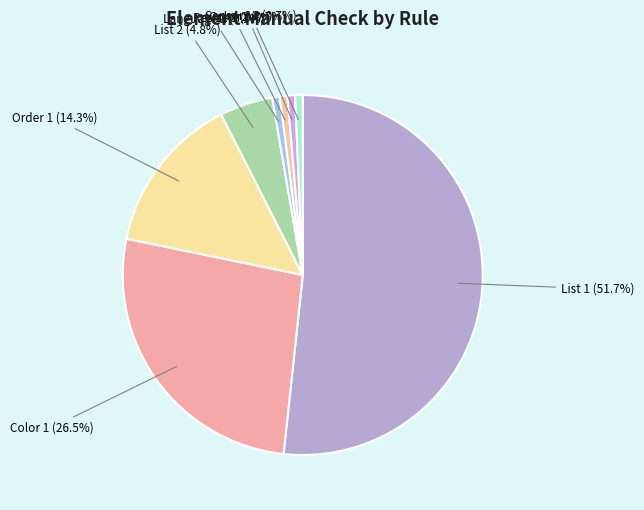

The Color 2 slice represents 15% of the pie. True or false?

False